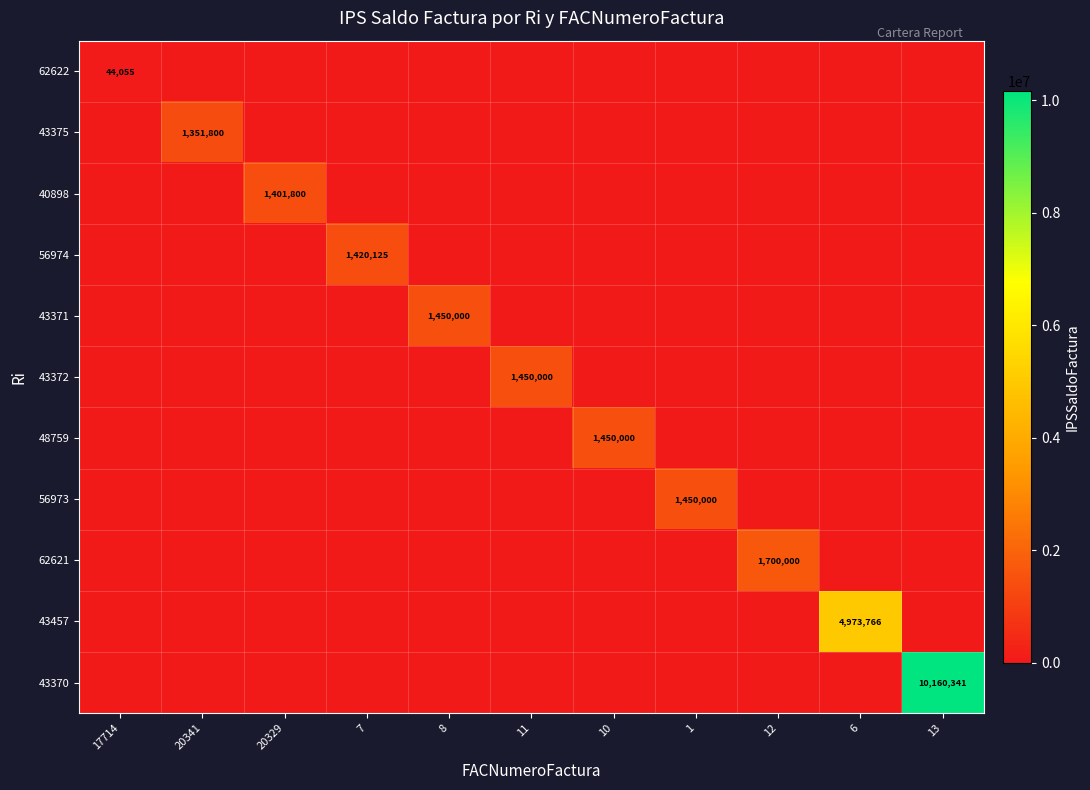

Is it true that 40898 equals 1954996 at 20329?

False